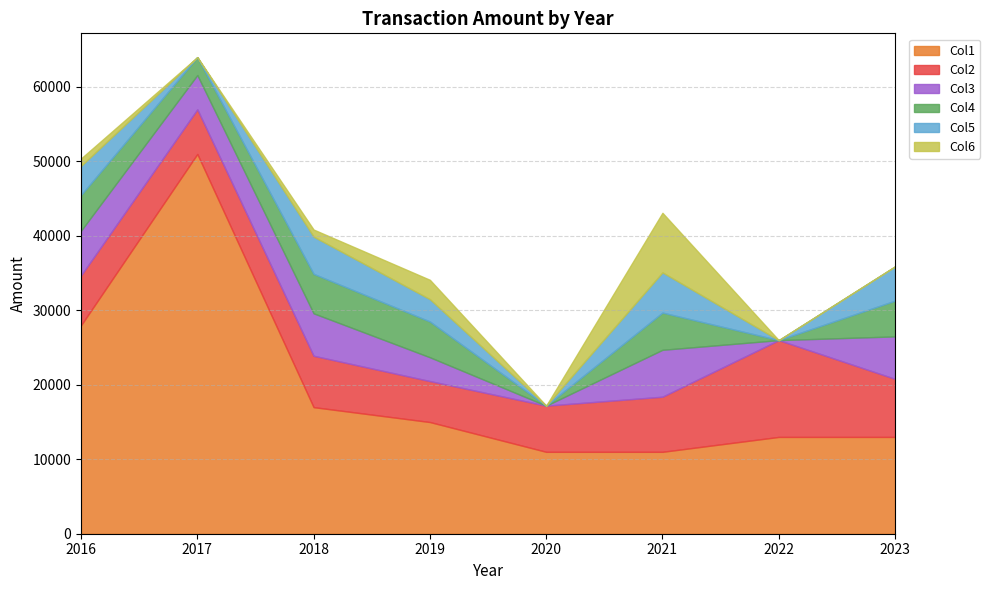

Reading left to right, list all the values displayed in this chart.

Col1: 28000	51000	17000	15000	11000	11000	13000	13000
Col2: 6700	6000	6900	5500	6200	7400	13000	7800
Col3: 6000	4600	5700	3200	0	6300	0	5700
Col4: 4800	2400	5300	4800	0	5000	0	4800
Col5: 3900	0	5000	3000	0	5400	0	4600
Col6: 1000	0	950	2600	0	8000	0	0